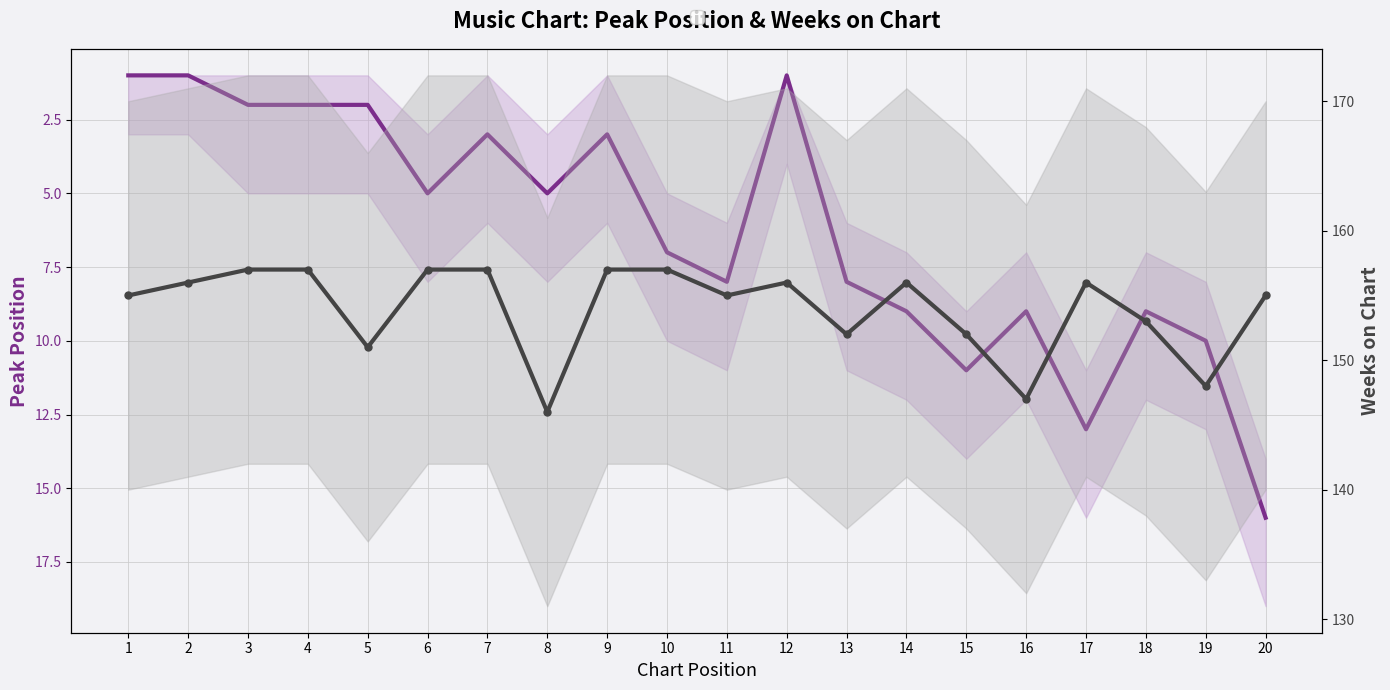

True or false: Peak Position and Weeks on Chart cross at least once.

False